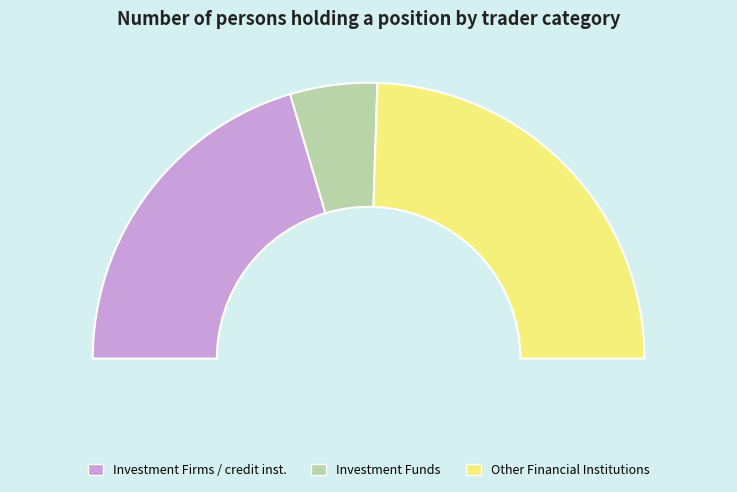

Which category has the biggest portion of the pie?

Other Financial Institutions